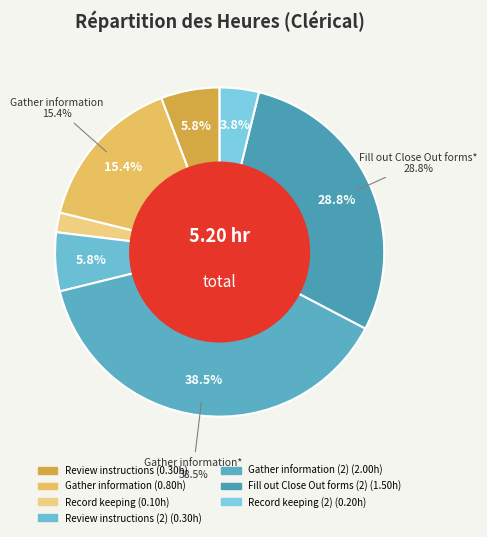

What is the largest slice in the pie chart?

Gather information (2)